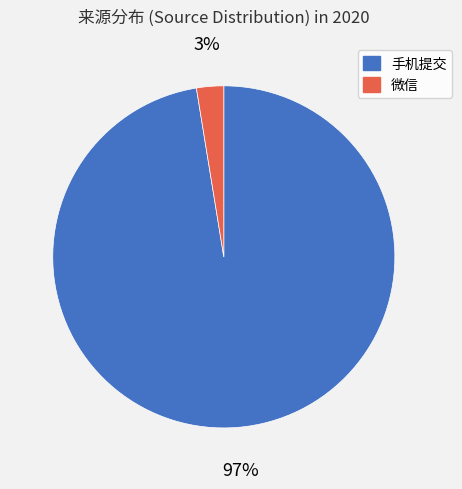

Which has a higher value, 微信 or 手机提交?

手机提交